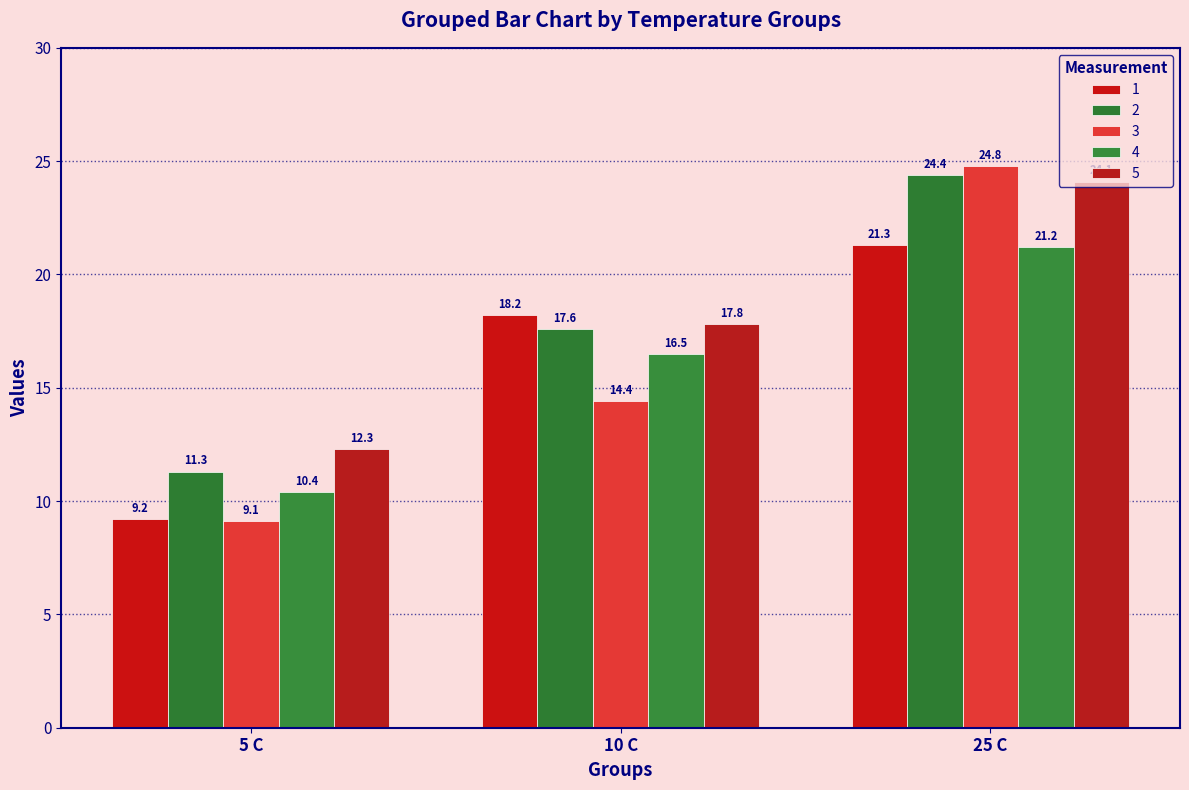

Is the value of 3 at 5 C greater than the value of 1 at 5 C?

No